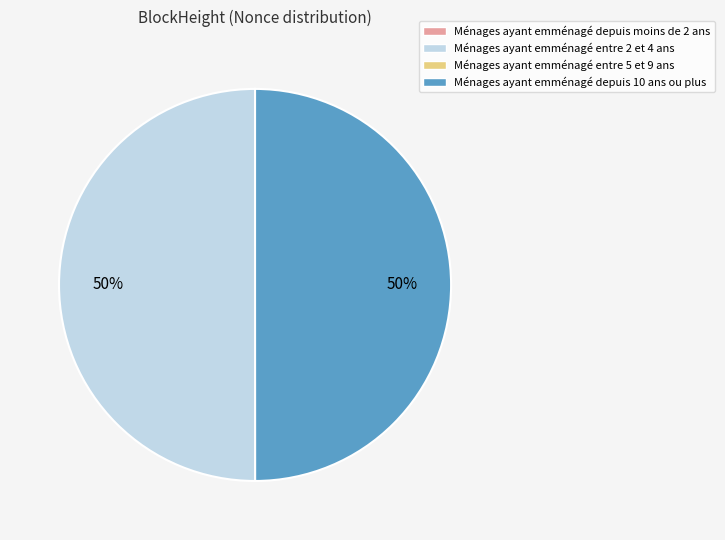

To the nearest percent, what percentage of the pie is Ménages ayant emménagé depuis 10 ans ou plus?

50%